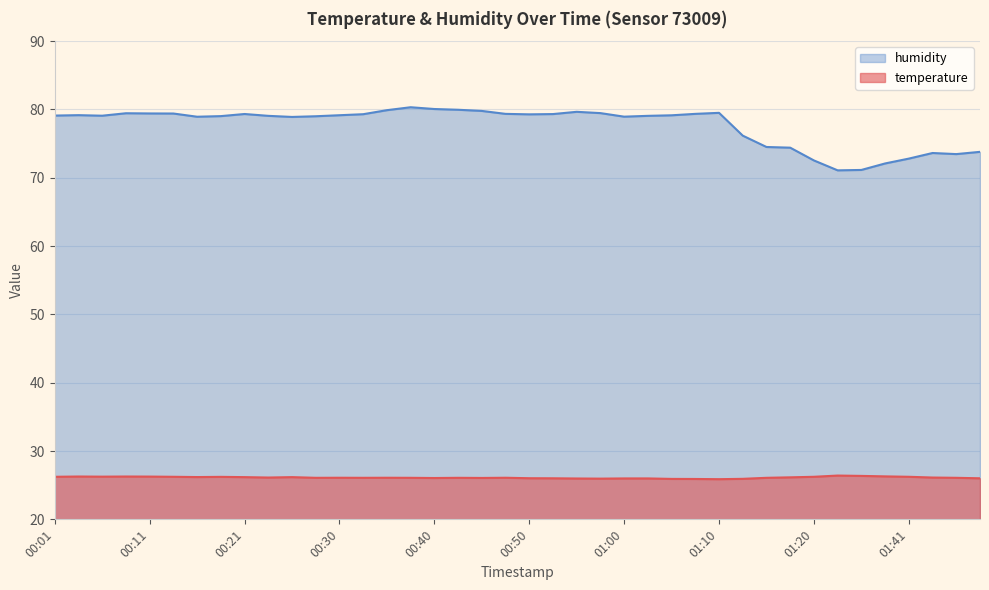

At which label does humidity reach its minimum?

01:34